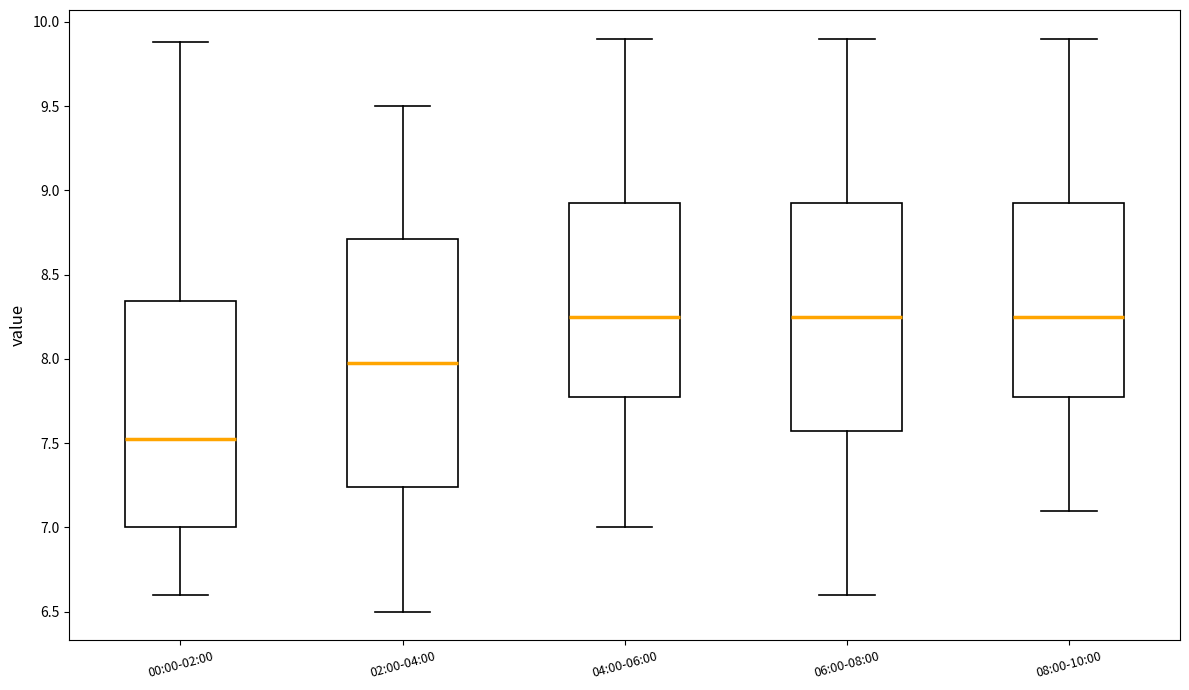

Which box is the tallest, from its lower edge to its upper edge?

02:00-04:00